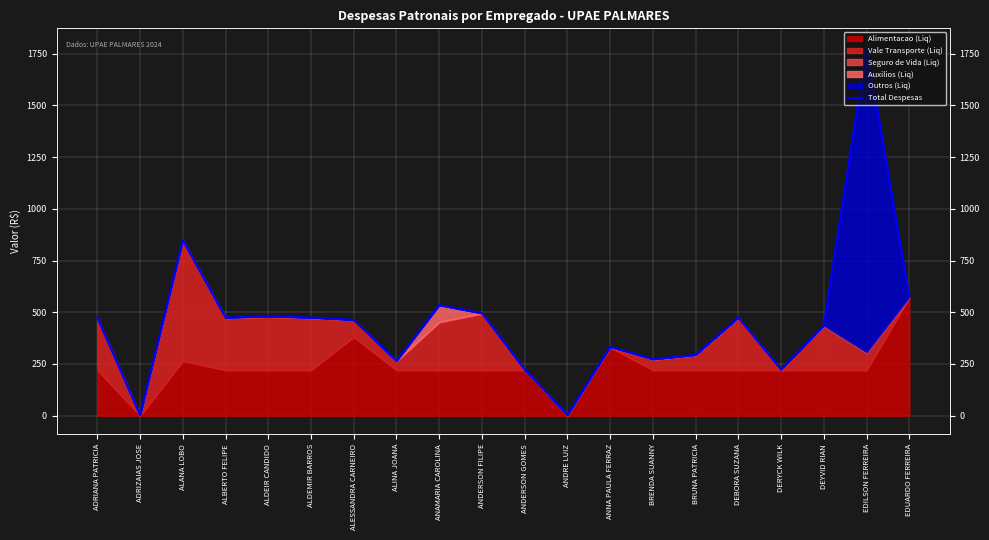

Is it true that the value at BRENDA SUANNY is 105.3?

False